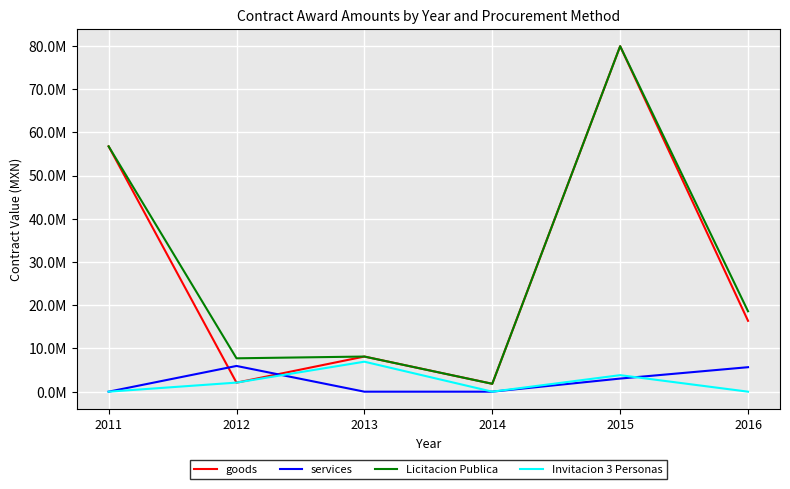

Is this an area chart (filled region under the line)?

No